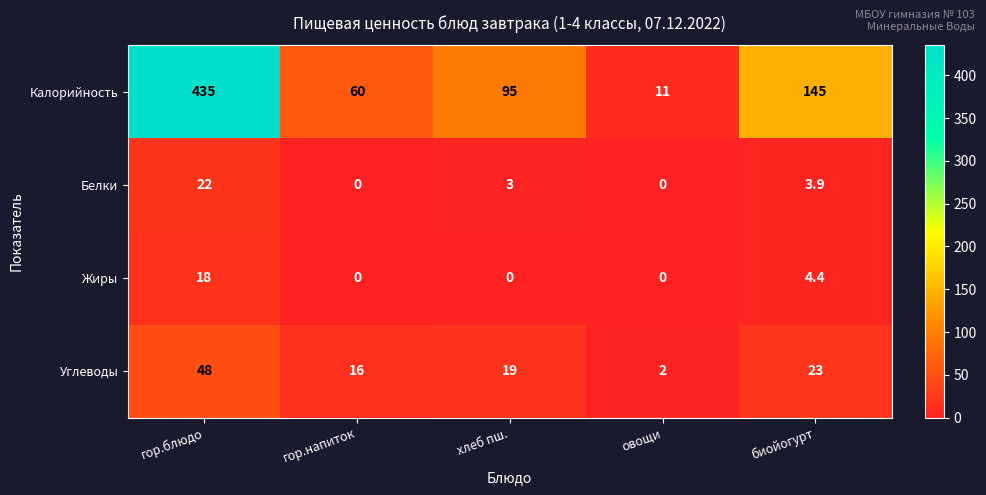

Reading left to right, transcribe all the data shown in this chart.

Калорийность: гор.блюдо=435.0	гор.напиток=60.0	хлеб пш.=95.0	овощи=11.0	биойогурт=145.0
Белки: гор.блюдо=22.0	гор.напиток=0.0	хлеб пш.=3.0	овощи=0.0	биойогурт=3.9
Жиры: гор.блюдо=18.0	гор.напиток=0.0	хлеб пш.=0.0	овощи=0.0	биойогурт=4.4
Углеводы: гор.блюдо=48.0	гор.напиток=16.0	хлеб пш.=19.0	овощи=2.0	биойогурт=23.0